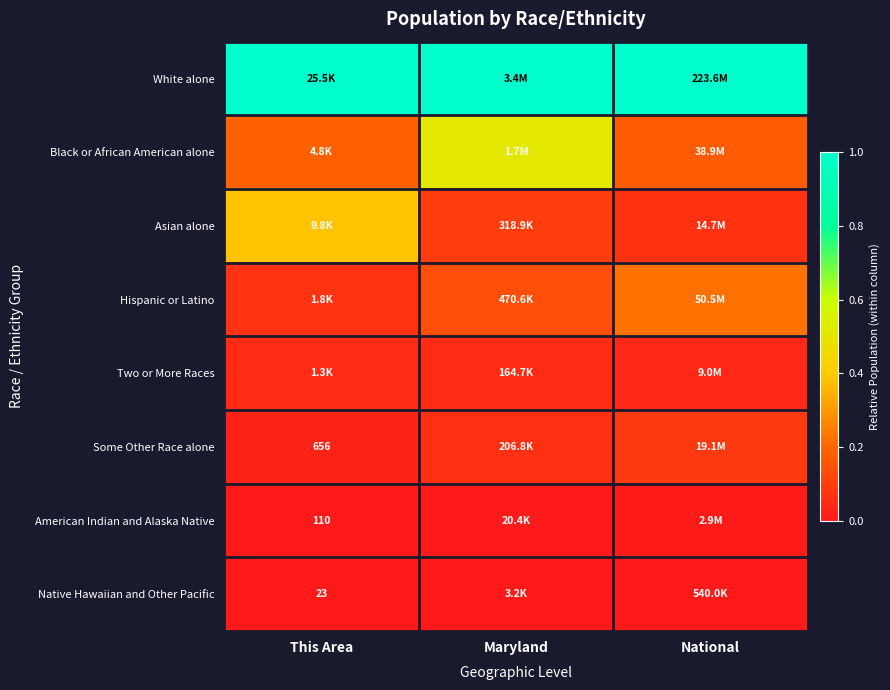

The Two or More Races series shows 0.0 at National. True or false?

False